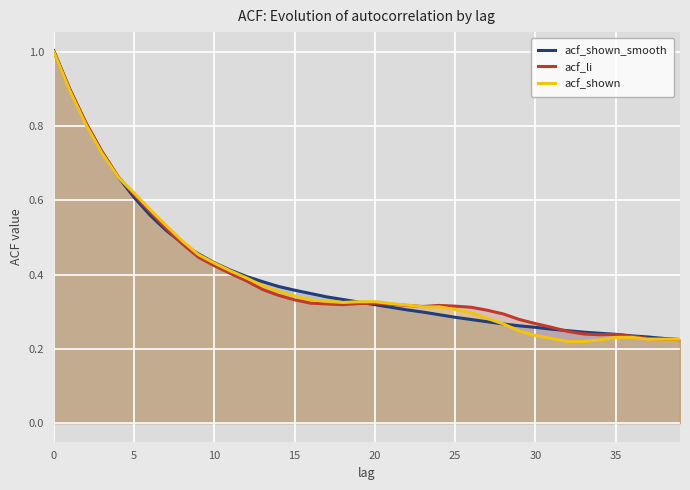

Rank the series by their average value, from lowest to highest.

acf_shown, acf_shown_smooth, acf_li